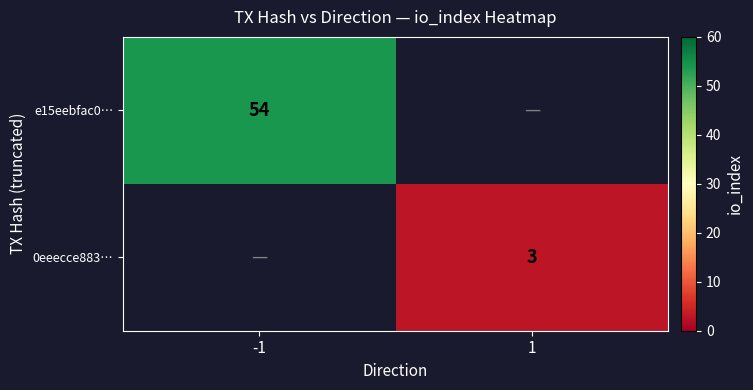

The 0eeecce883… series shows 5 at 1. True or false?

False